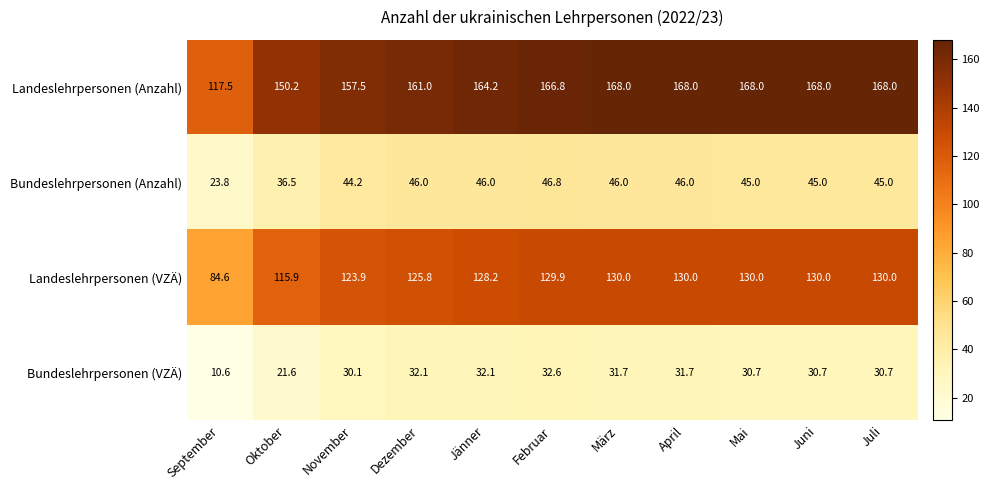

What is the sum of the Landeslehrpersonen (Anzahl) values at September and Juni?

285.5